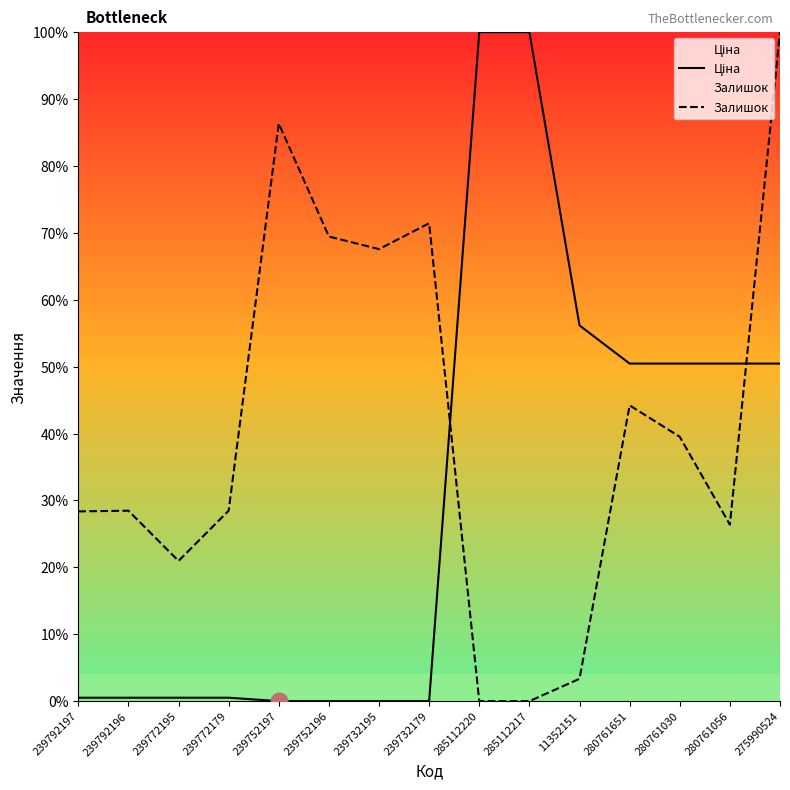

Where is Залишок nearest to the value 50?

280761651